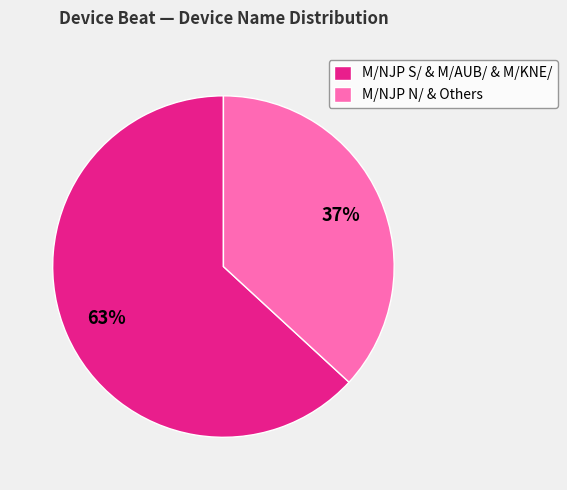

To the nearest percent, what portion does M/NJP S/ & M/AUB/ & M/KNE/ represent?

63%